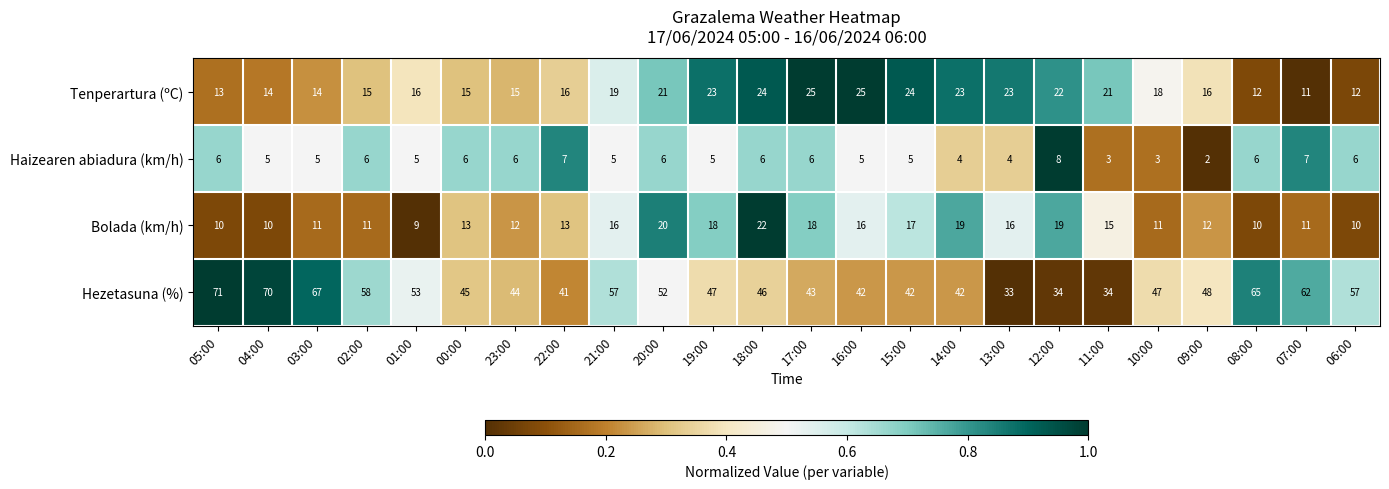

At which category does the chart reach its peak across all series?

05:00